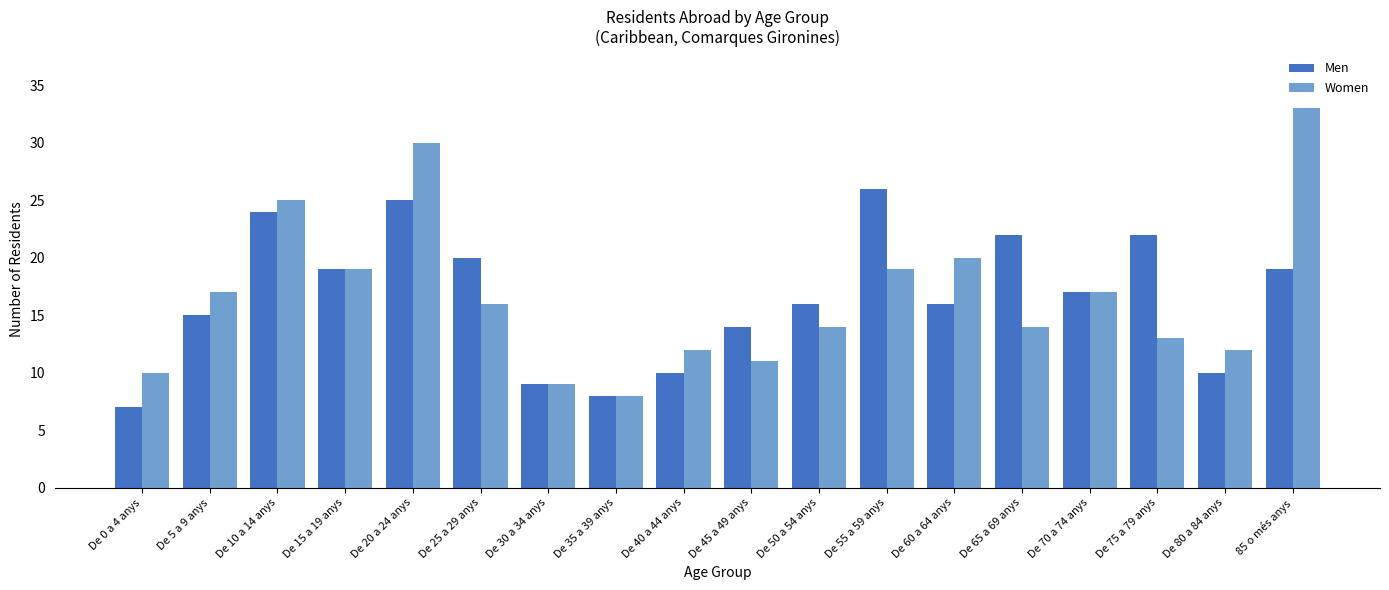

At which label does Women first exceed 16?

De 5 a 9 anys